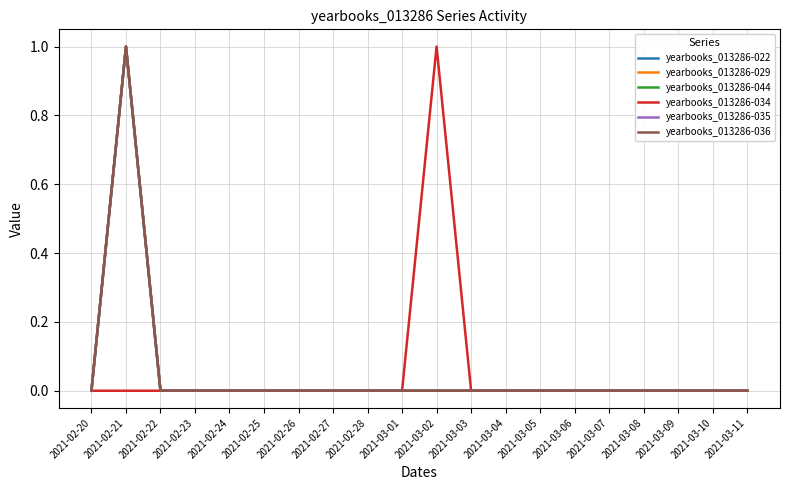

Reading left to right, list all the values displayed in this chart.

yearbooks_013286-022: 2021-02-20=0	2021-02-21=1	2021-02-22=0	2021-02-23=0	2021-02-24=0	2021-02-25=0	2021-02-26=0	2021-02-27=0	2021-02-28=0	2021-03-01=0	2021-03-02=0	2021-03-03=0	2021-03-04=0	2021-03-05=0	2021-03-06=0	2021-03-07=0	2021-03-08=0	2021-03-09=0	2021-03-10=0	2021-03-11=0
yearbooks_013286-029: 2021-02-20=0	2021-02-21=1	2021-02-22=0	2021-02-23=0	2021-02-24=0	2021-02-25=0	2021-02-26=0	2021-02-27=0	2021-02-28=0	2021-03-01=0	2021-03-02=0	2021-03-03=0	2021-03-04=0	2021-03-05=0	2021-03-06=0	2021-03-07=0	2021-03-08=0	2021-03-09=0	2021-03-10=0	2021-03-11=0
yearbooks_013286-044: 2021-02-20=0	2021-02-21=1	2021-02-22=0	2021-02-23=0	2021-02-24=0	2021-02-25=0	2021-02-26=0	2021-02-27=0	2021-02-28=0	2021-03-01=0	2021-03-02=0	2021-03-03=0	2021-03-04=0	2021-03-05=0	2021-03-06=0	2021-03-07=0	2021-03-08=0	2021-03-09=0	2021-03-10=0	2021-03-11=0
yearbooks_013286-034: 2021-02-20=0	2021-02-21=0	2021-02-22=0	2021-02-23=0	2021-02-24=0	2021-02-25=0	2021-02-26=0	2021-02-27=0	2021-02-28=0	2021-03-01=0	2021-03-02=1	2021-03-03=0	2021-03-04=0	2021-03-05=0	2021-03-06=0	2021-03-07=0	2021-03-08=0	2021-03-09=0	2021-03-10=0	2021-03-11=0
yearbooks_013286-035: 2021-02-20=0	2021-02-21=1	2021-02-22=0	2021-02-23=0	2021-02-24=0	2021-02-25=0	2021-02-26=0	2021-02-27=0	2021-02-28=0	2021-03-01=0	2021-03-02=0	2021-03-03=0	2021-03-04=0	2021-03-05=0	2021-03-06=0	2021-03-07=0	2021-03-08=0	2021-03-09=0	2021-03-10=0	2021-03-11=0
yearbooks_013286-036: 2021-02-20=0	2021-02-21=1	2021-02-22=0	2021-02-23=0	2021-02-24=0	2021-02-25=0	2021-02-26=0	2021-02-27=0	2021-02-28=0	2021-03-01=0	2021-03-02=0	2021-03-03=0	2021-03-04=0	2021-03-05=0	2021-03-06=0	2021-03-07=0	2021-03-08=0	2021-03-09=0	2021-03-10=0	2021-03-11=0